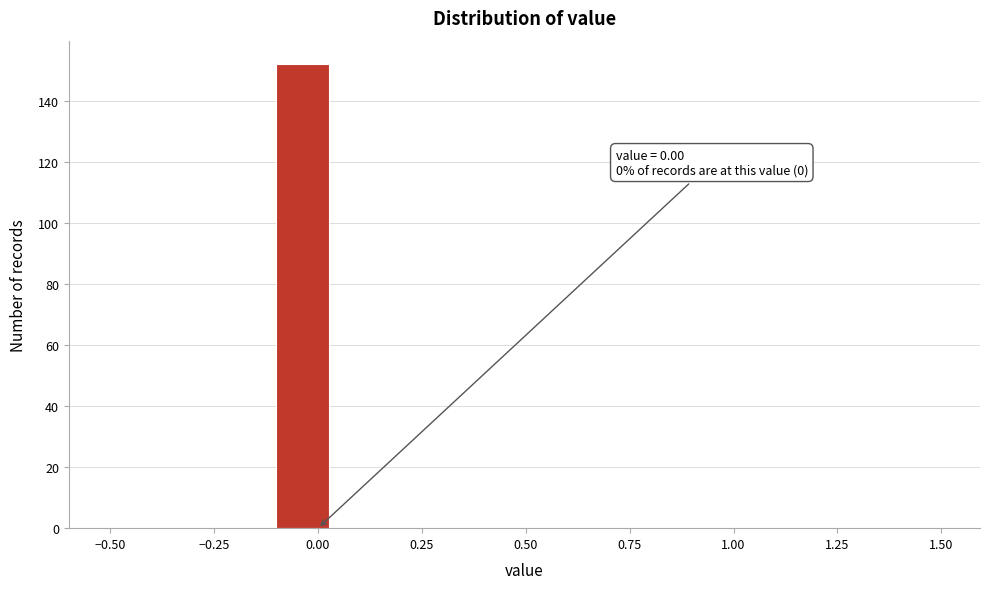

Around what value on the x-axis is the tallest bar? Give the approximate position of its centre, as read against the axis.

-0.05